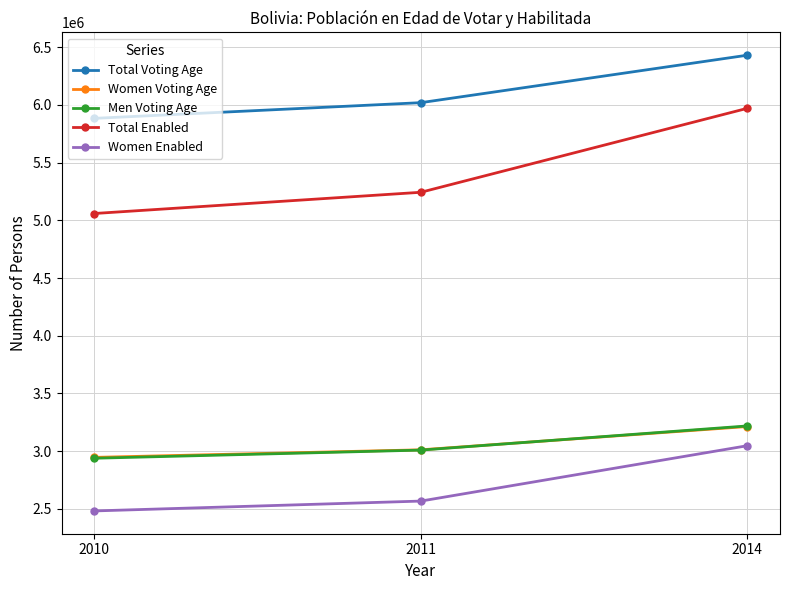

What is the difference between the Men Voting Age values at 2014 and 2011?

209448